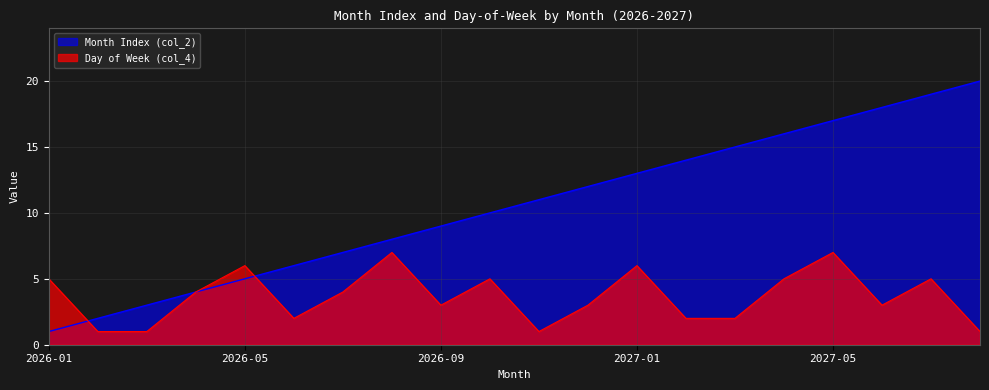

The value of Day of Week (col_4) at 2027-04 is 5. True or false?

True